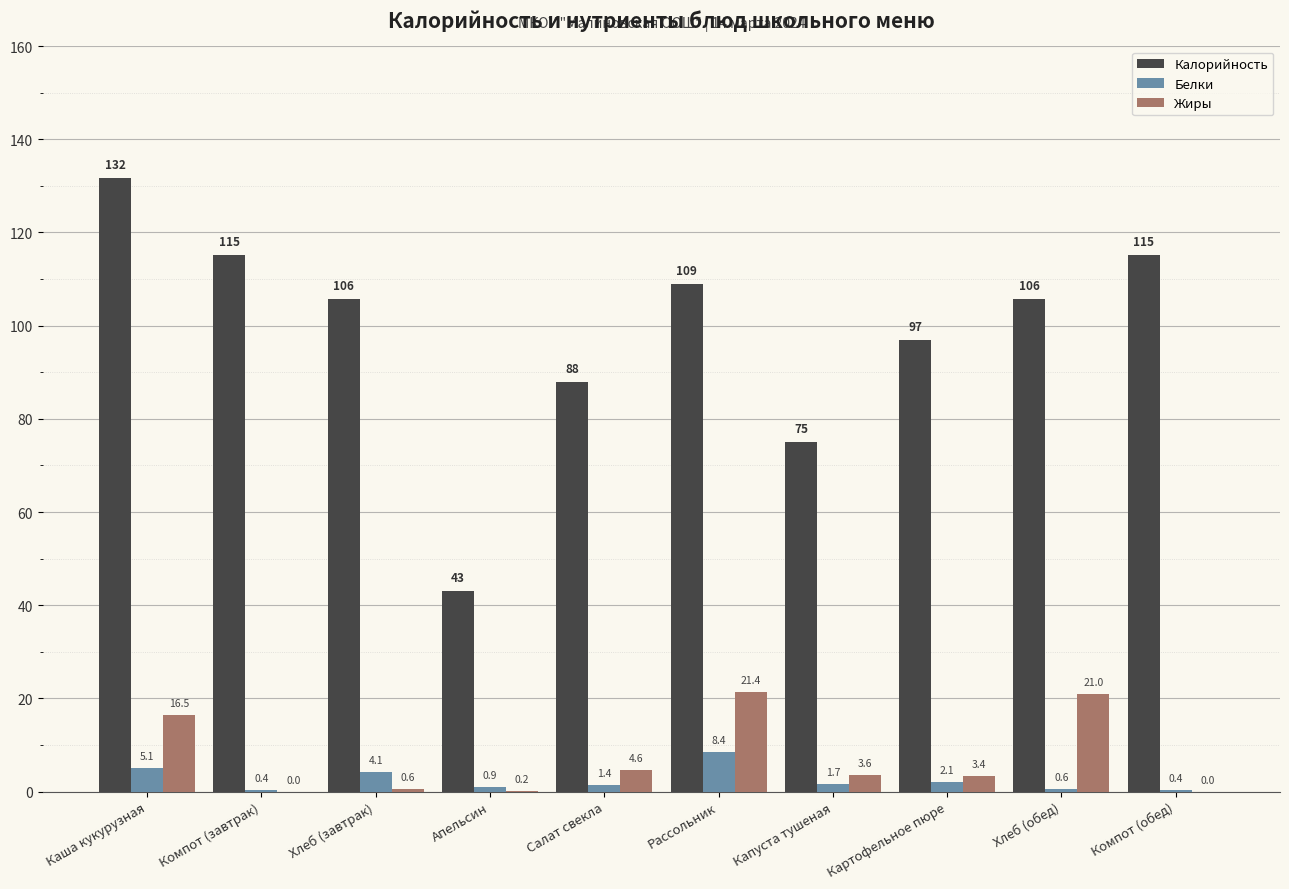

True or false: Белки has a value of 0.9 at Апельсин.

True